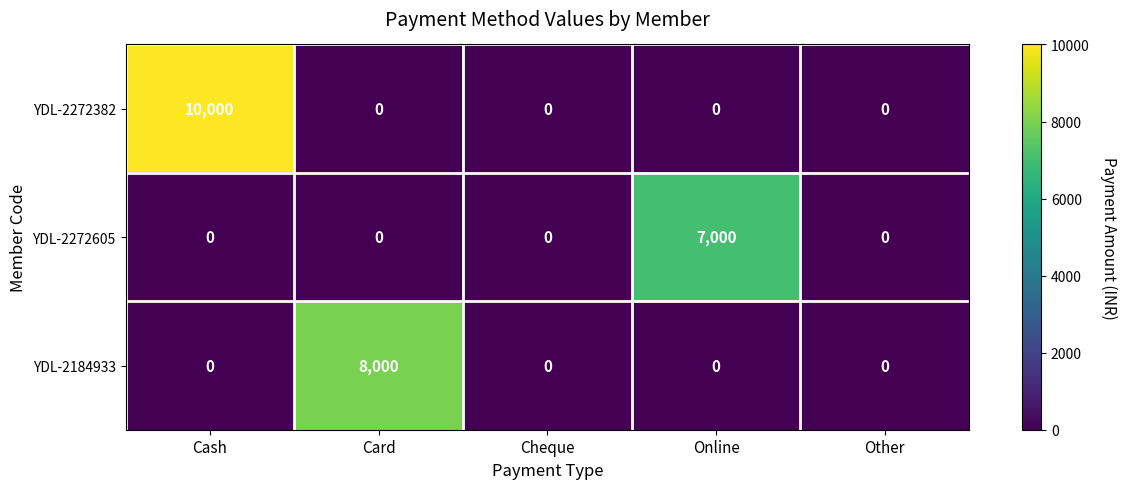

Between Cash and Online, which series saw the biggest shift?

YDL-2272382